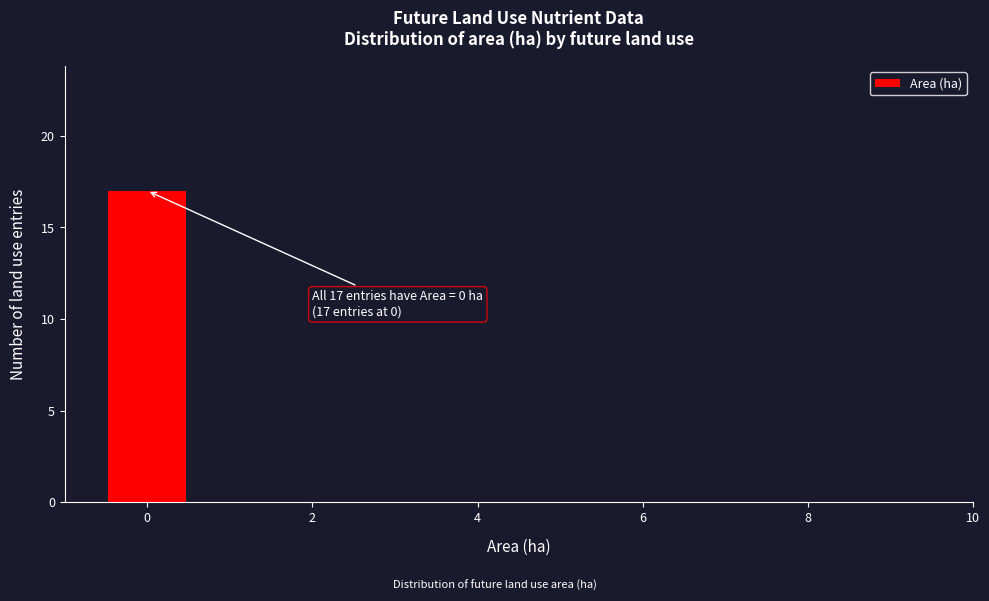

Which range on the x-axis has the tallest bar?

-0.5 to 0.5